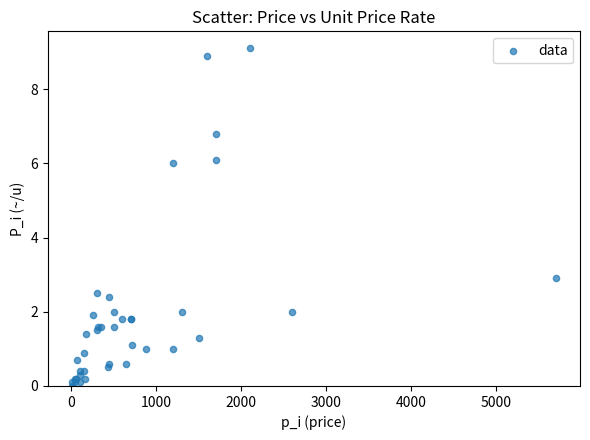

What Y value in the scatter plot is closest to 4?

2.9